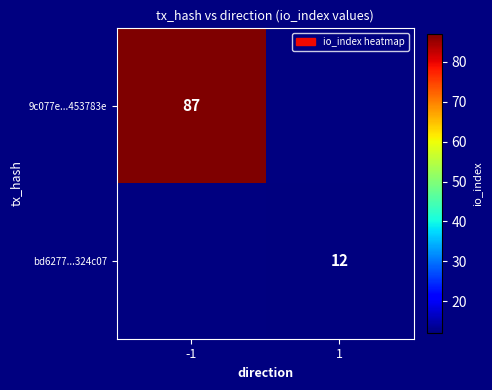

Is the value of 9c077e...453783e at -1 greater than the value of bd6277...324c07 at 1?

Yes